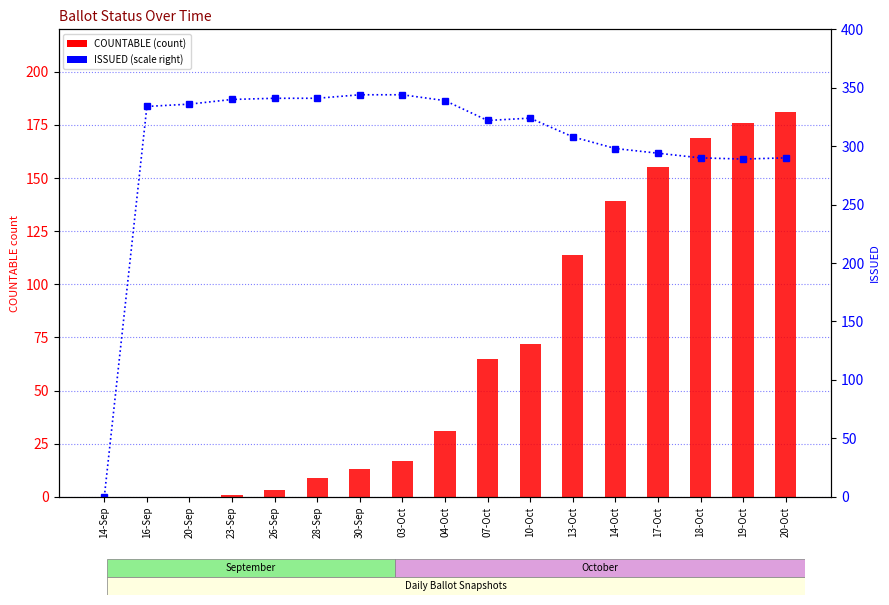

What is the label of the 2nd bar from the left?

16-Sep